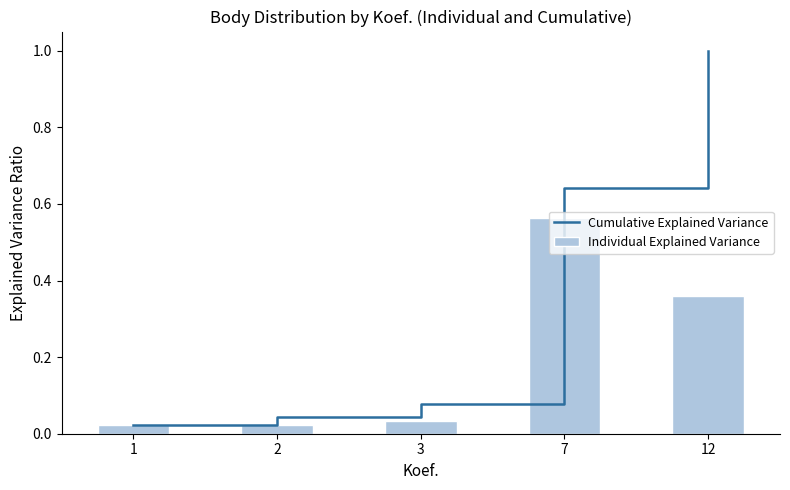

Rank the series at 7 from lowest to highest value.

Individual Explained Variance, Cumulative Explained Variance